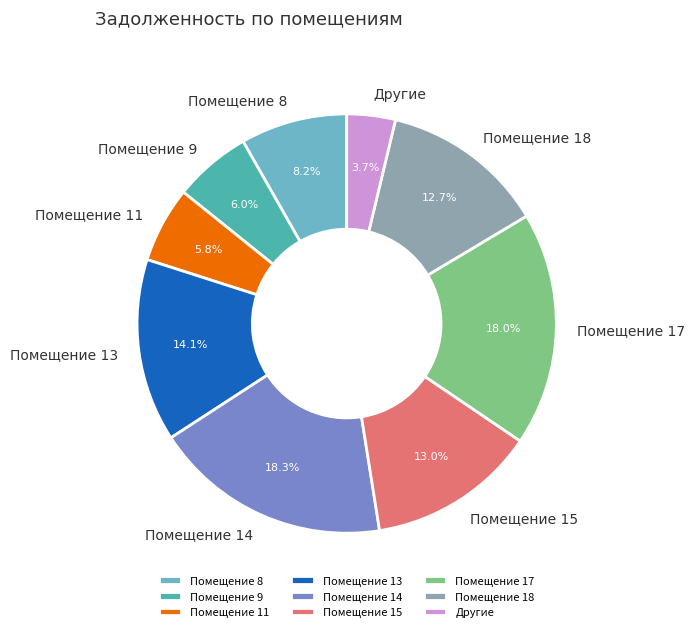

How much of the chart is everything except Помещение 8?

91.8%